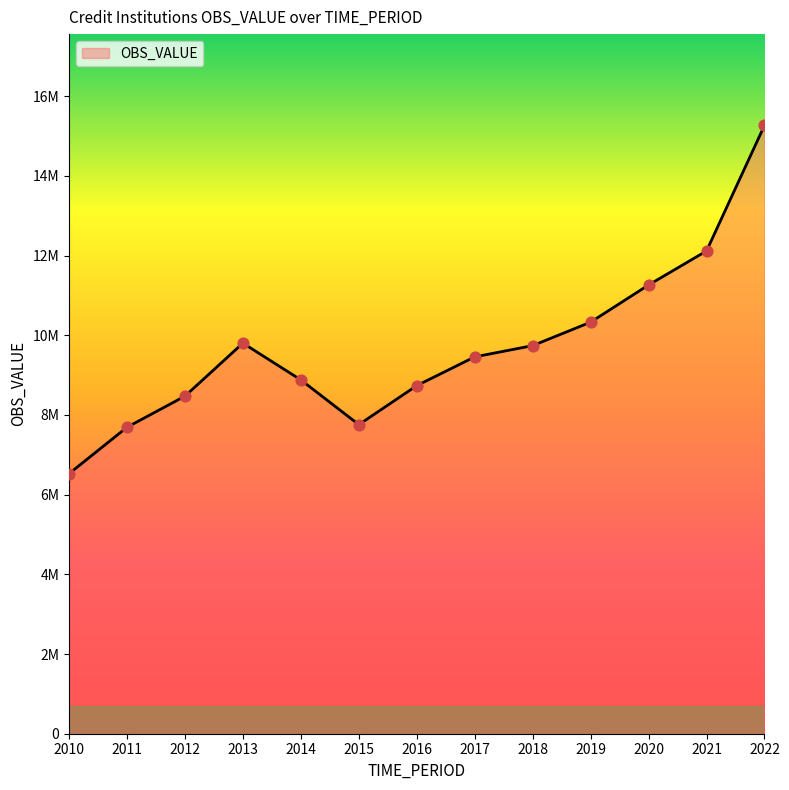

Approximately how many times larger is the value at 2012 compared to 2011?

1.1